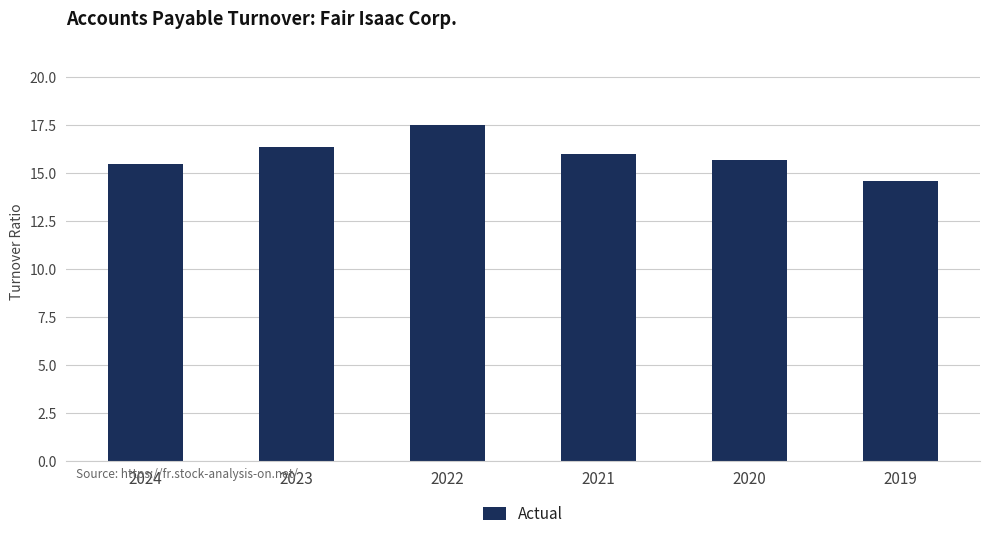

At which label does the data first exceed 16?

2023